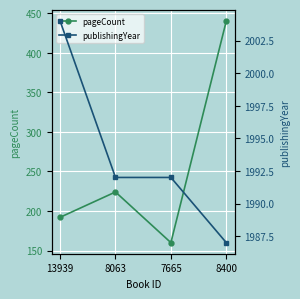

What is the maximum value shown in the chart?

2004